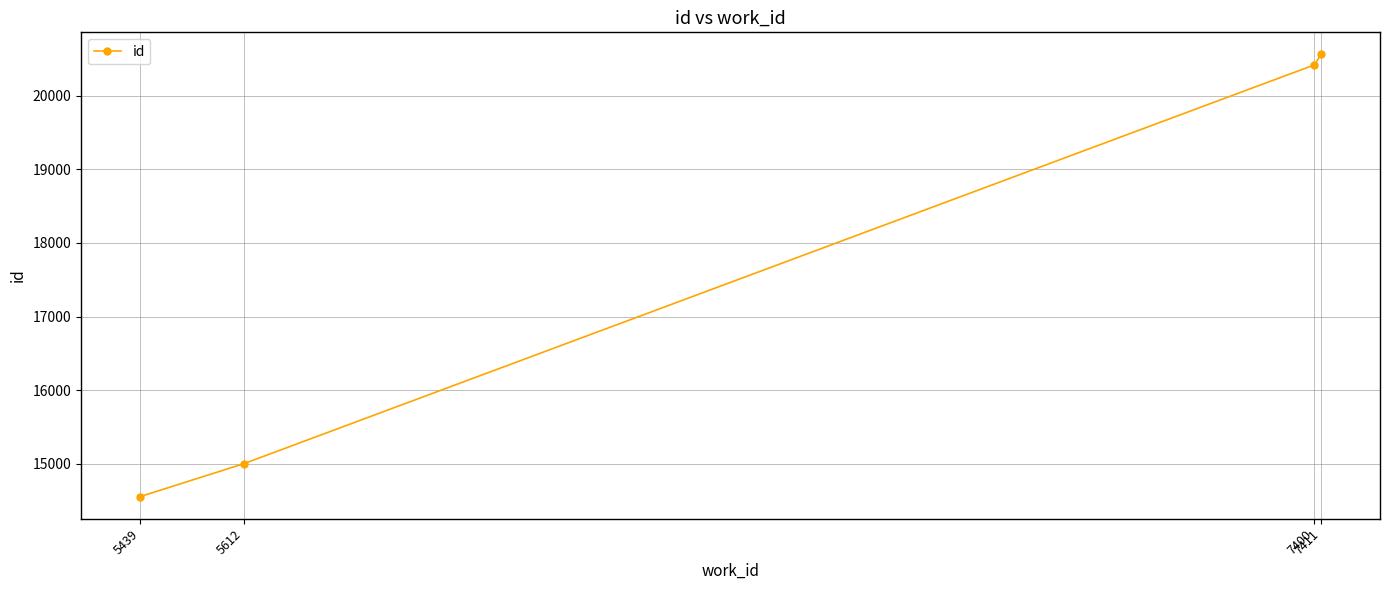

Reading left to right, list all the values displayed in this chart.

5439=14552	5612=14999	7400=20420	7411=20562